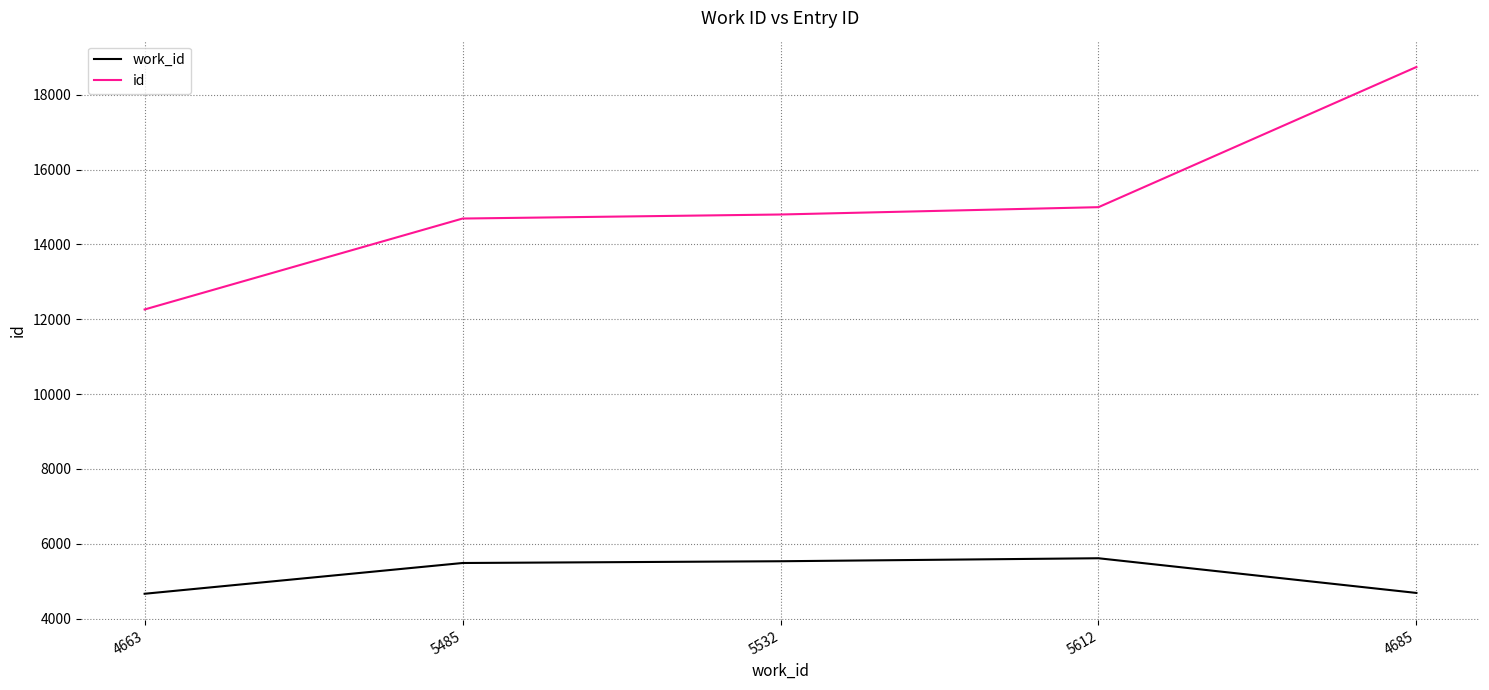

Does the chart have visible grid lines?

Yes